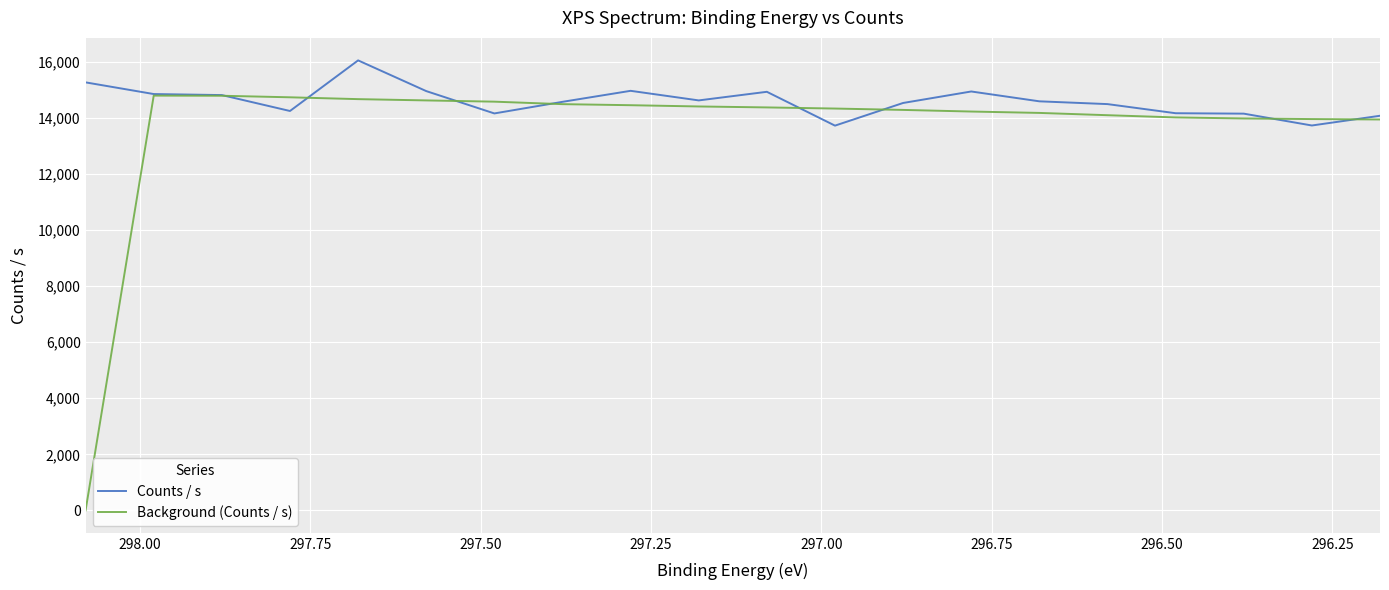

What is the difference between the maximum and minimum values in the Background (Counts / s) series?

14806.4